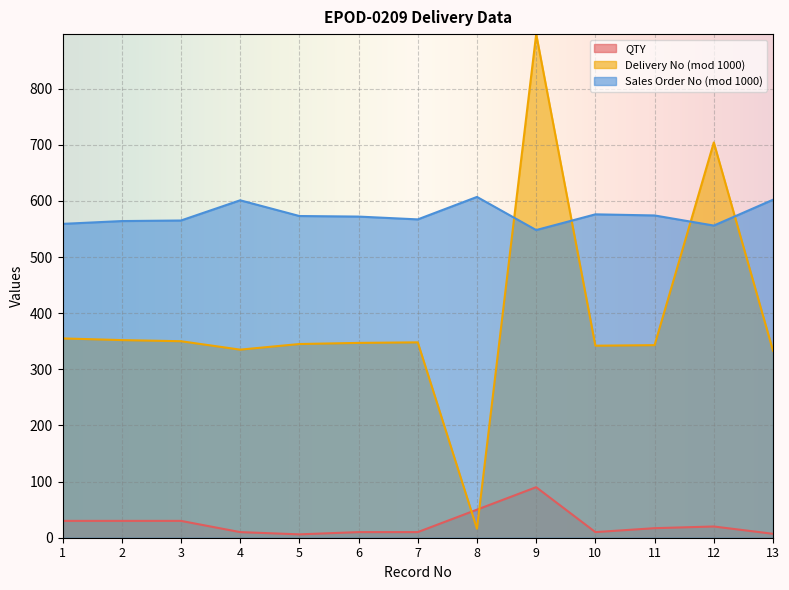

What is the minimum value for Sales Order No?

548